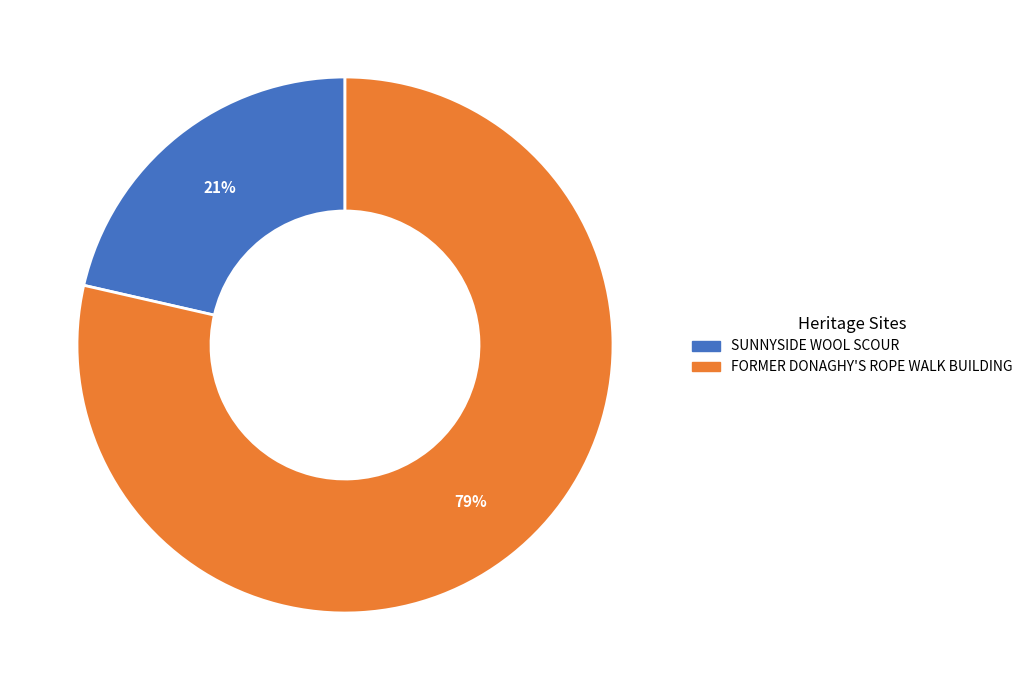

Which slice is the largest?

FORMER DONAGHY'S ROPE WALK BUILDING